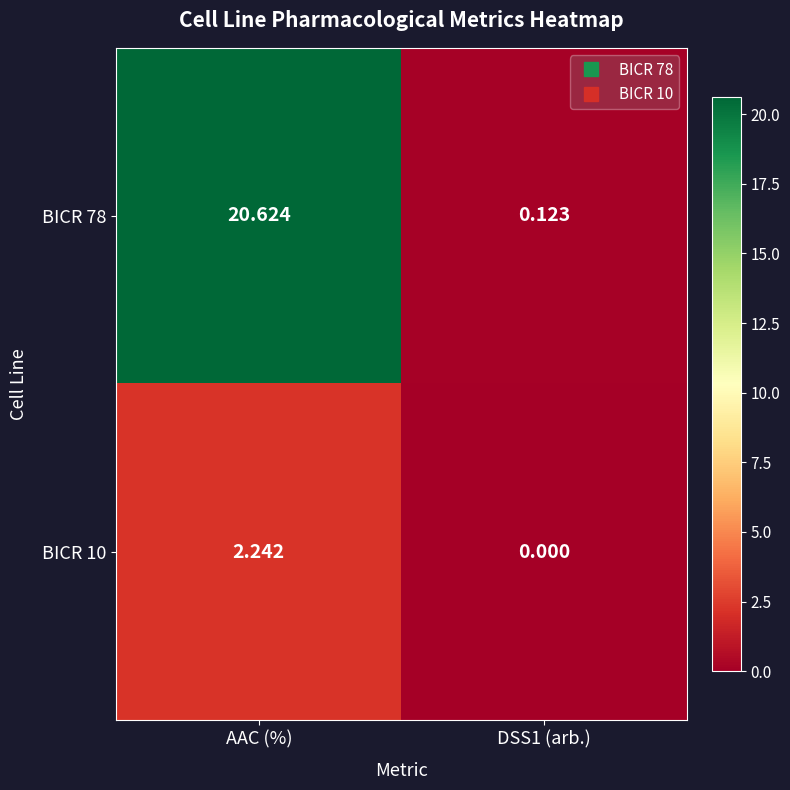

Count the number of categories in the chart.

2